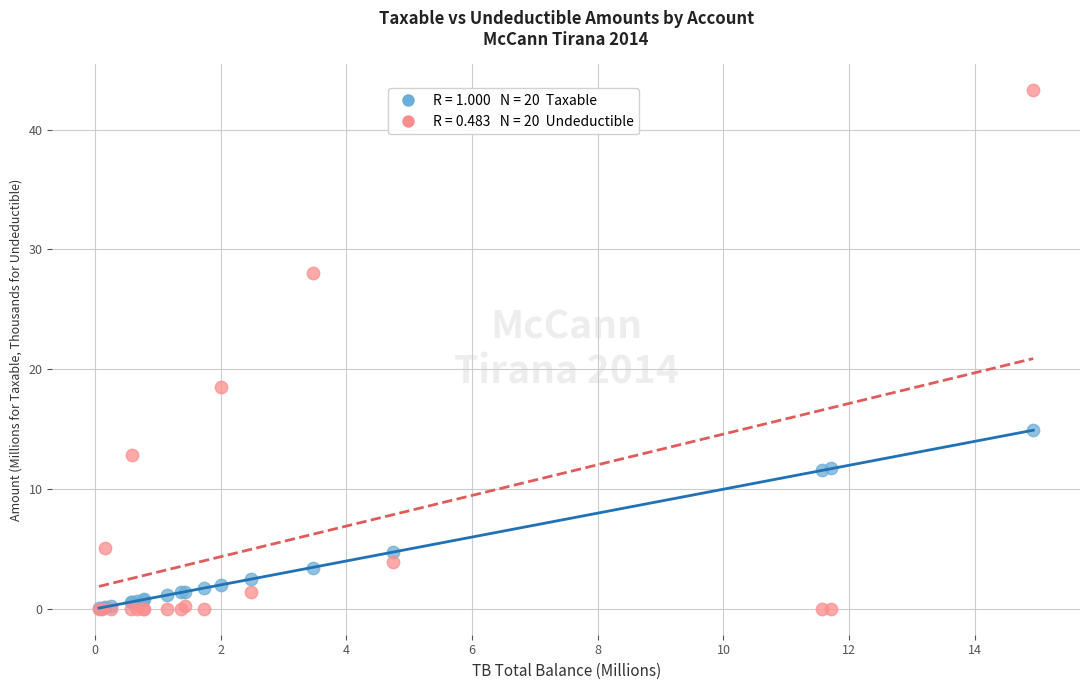

Across all series, what Y value is closest to 21?

18.5